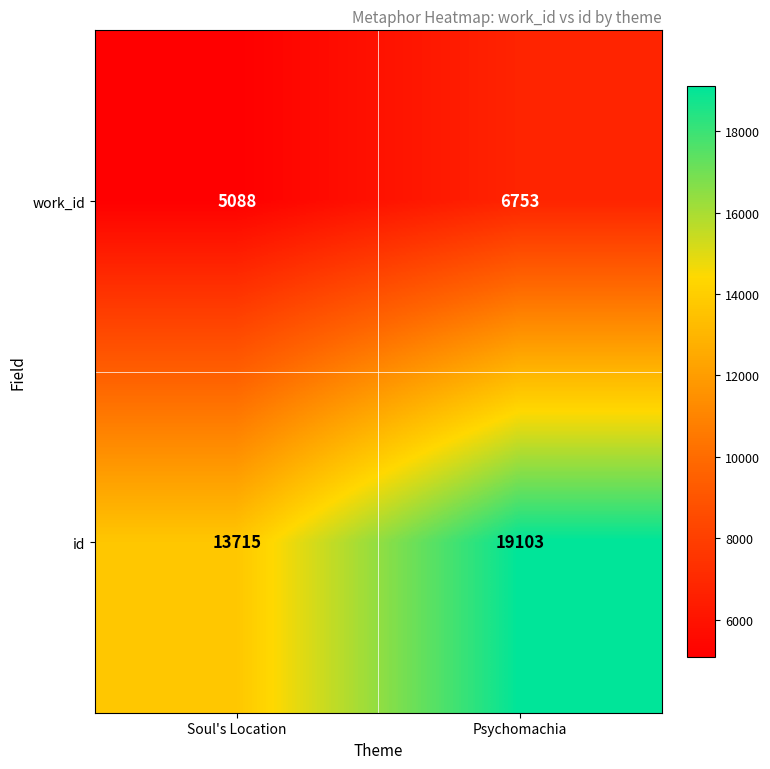

What is the average value of the id series?

16409